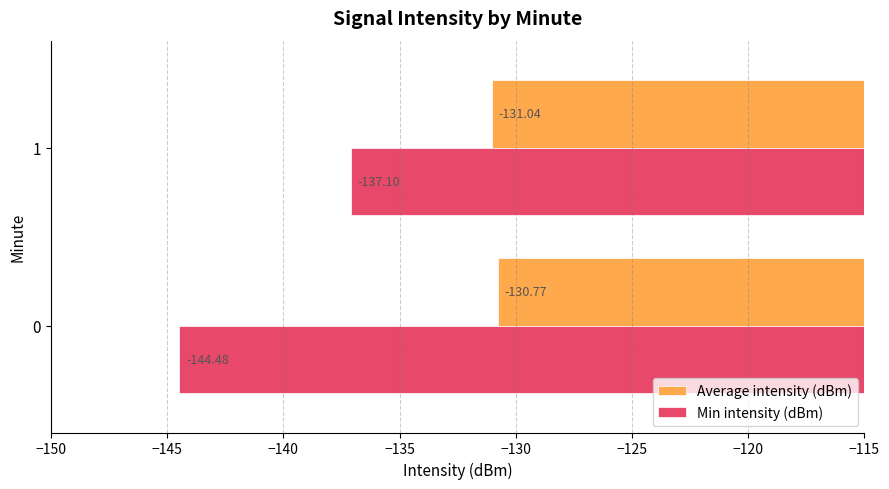

Rank the categories by Average intensity (dBm) value from lowest to highest.

1, 0